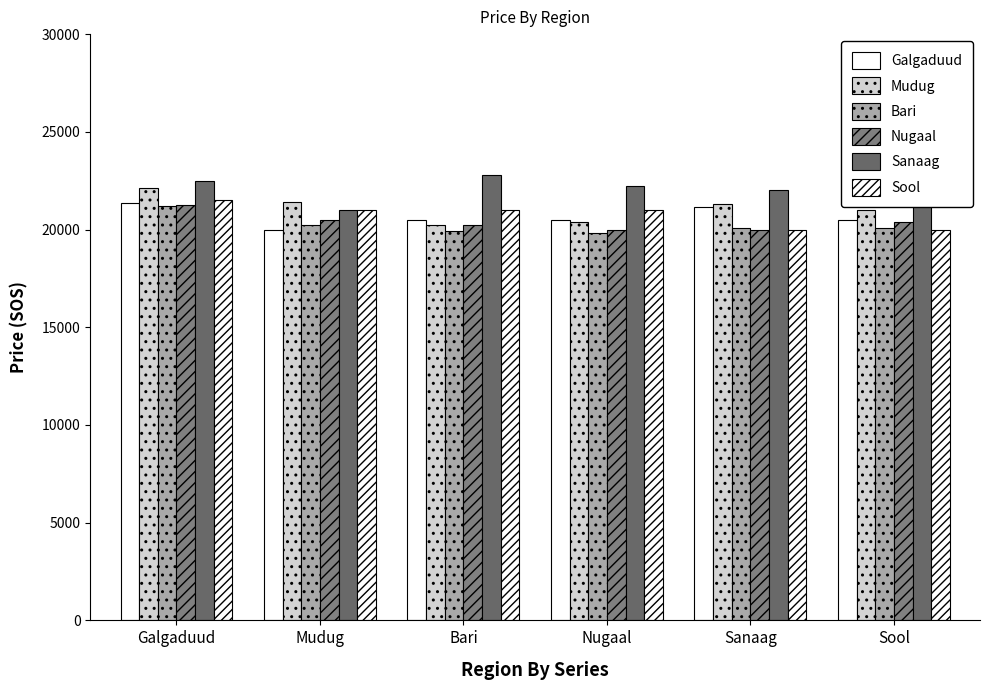

How many categories are shown in the chart?

6